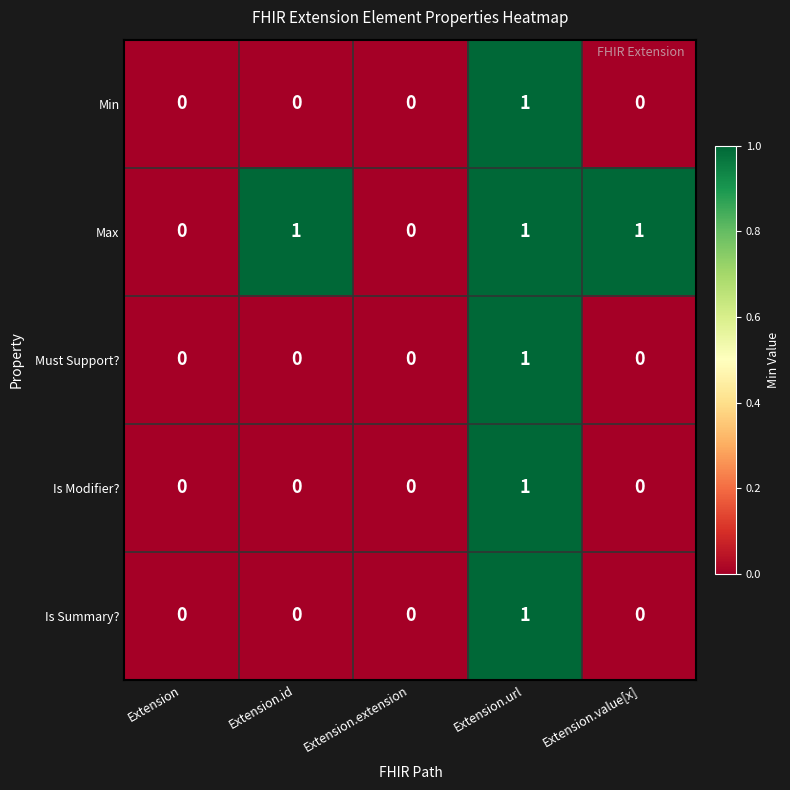

Between Extension.extension and Extension.value[x], which series saw the biggest shift?

Max